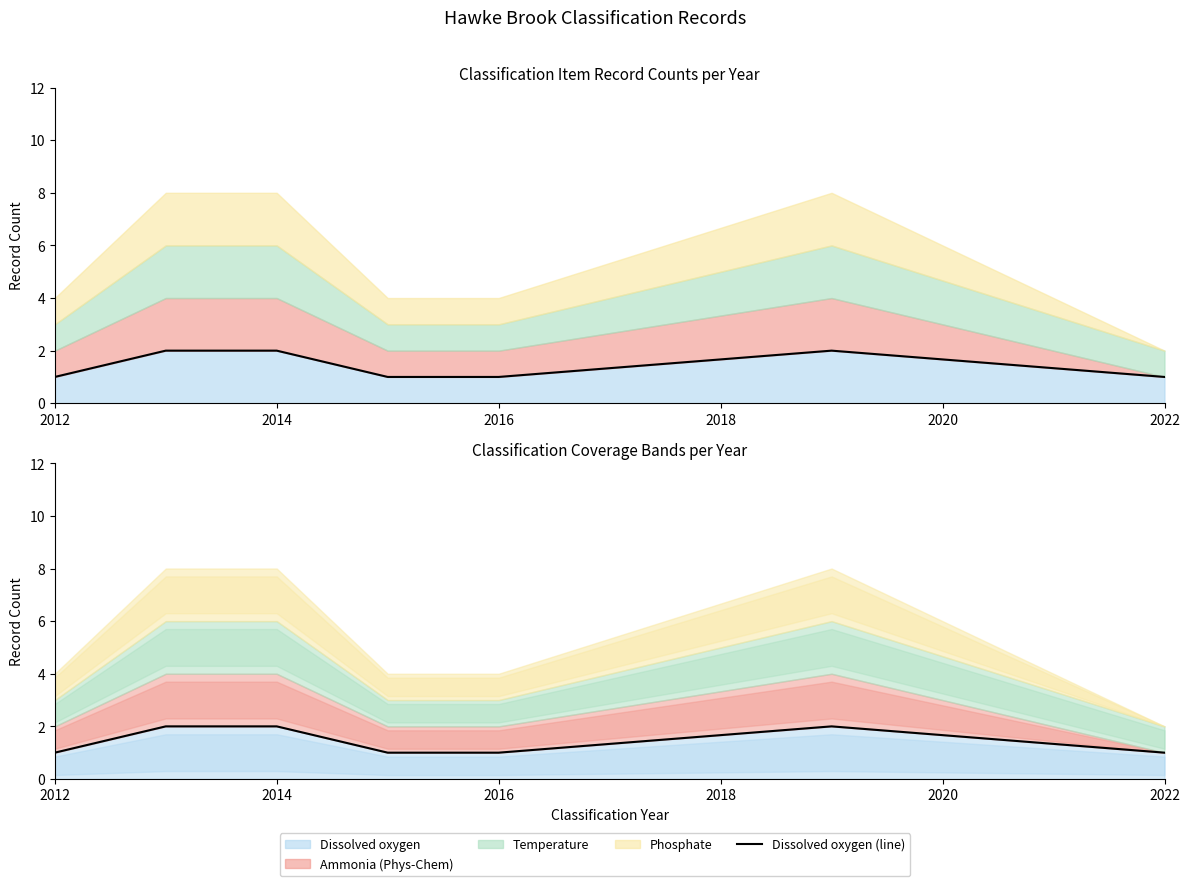

How many interior local peaks (higher than both neighbors) does the data have?

1